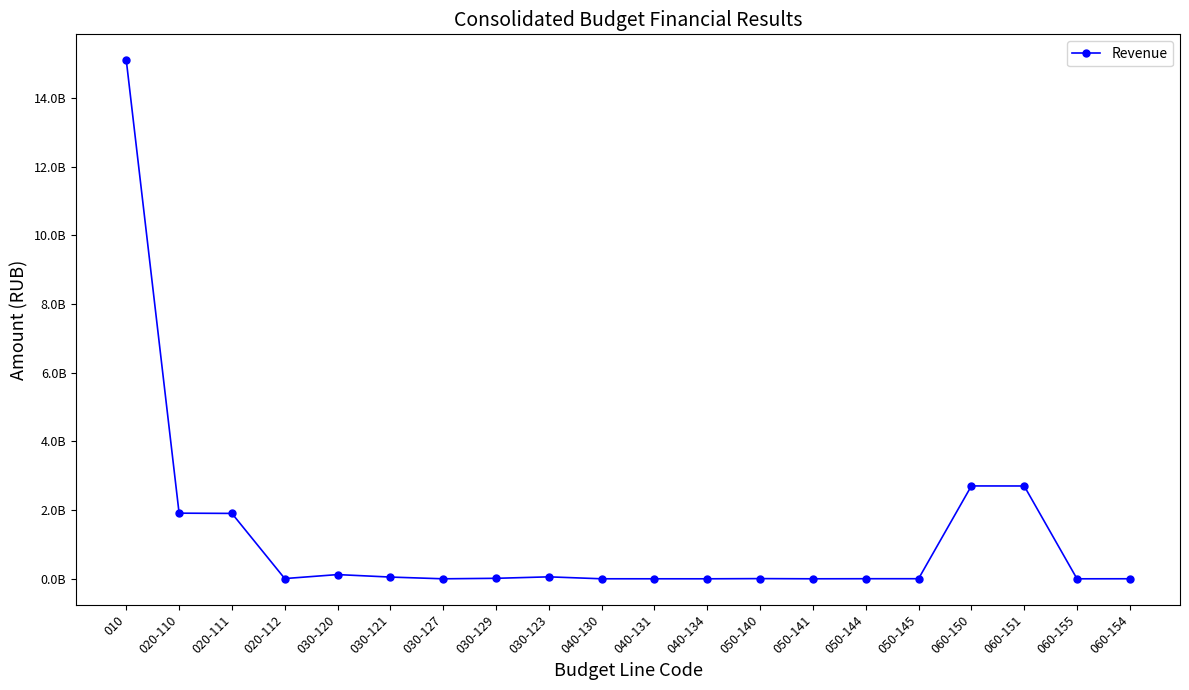

Is this an area chart (filled region under the line)?

No